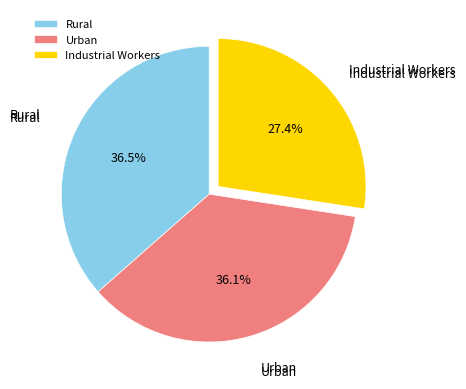

Which slice is the smallest?

Industrial Workers